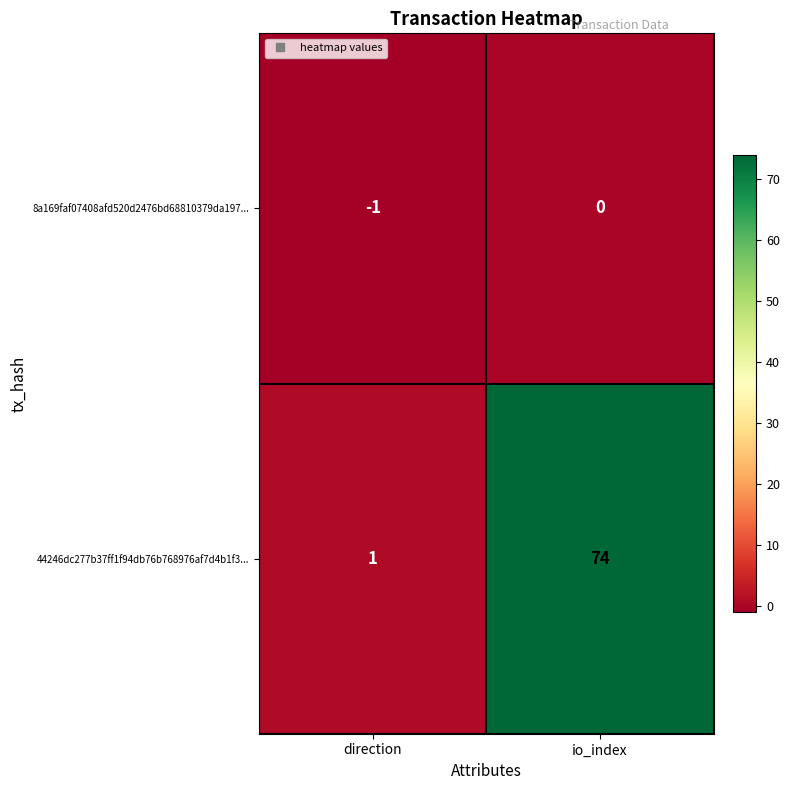

At how many categories does at least one series exceed 14?

1